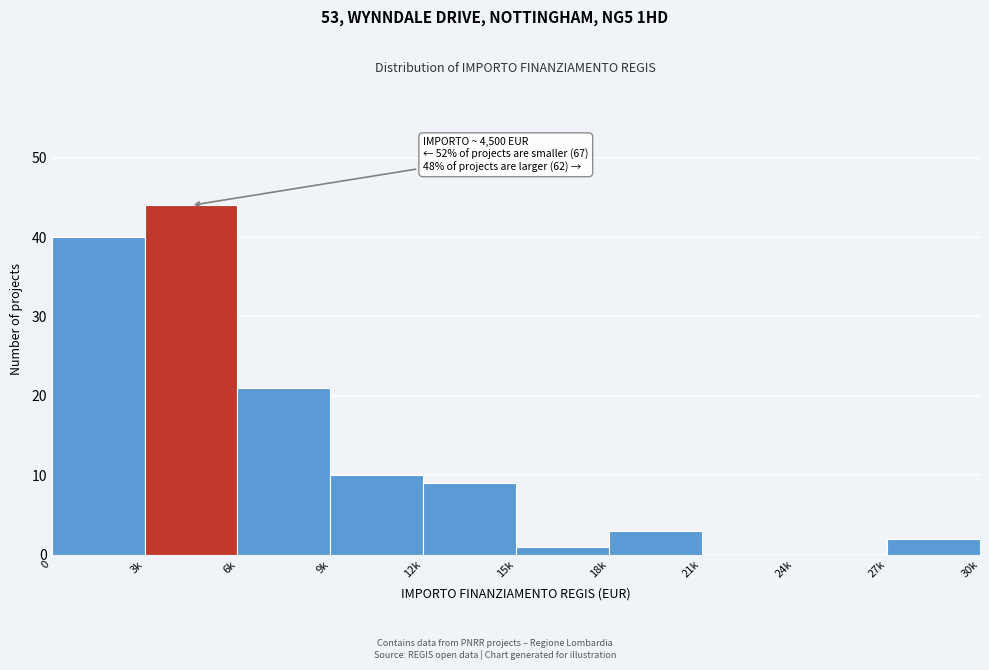

Reading left to right, what are all the values shown in this chart?

0=40	3k=44	6k=21	9k=10	12k=9	15k=1	18k=3	21k=0	24k=0	27k=2